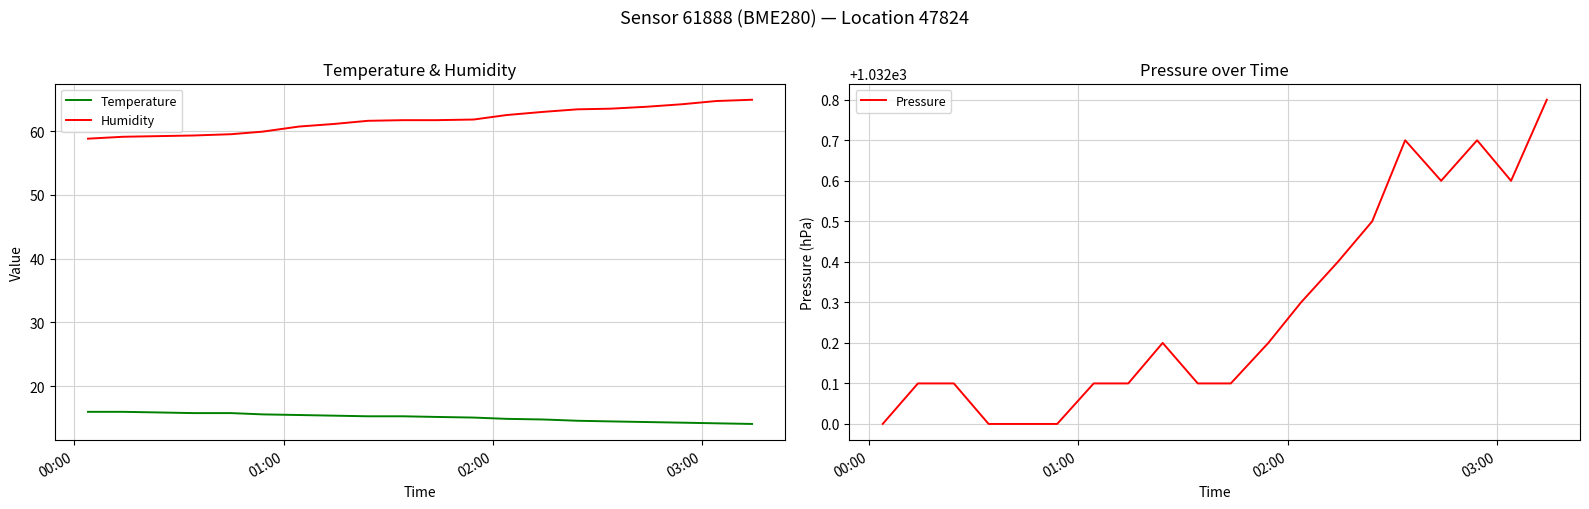

True or false: Pressure and Humidity cross at least once.

False